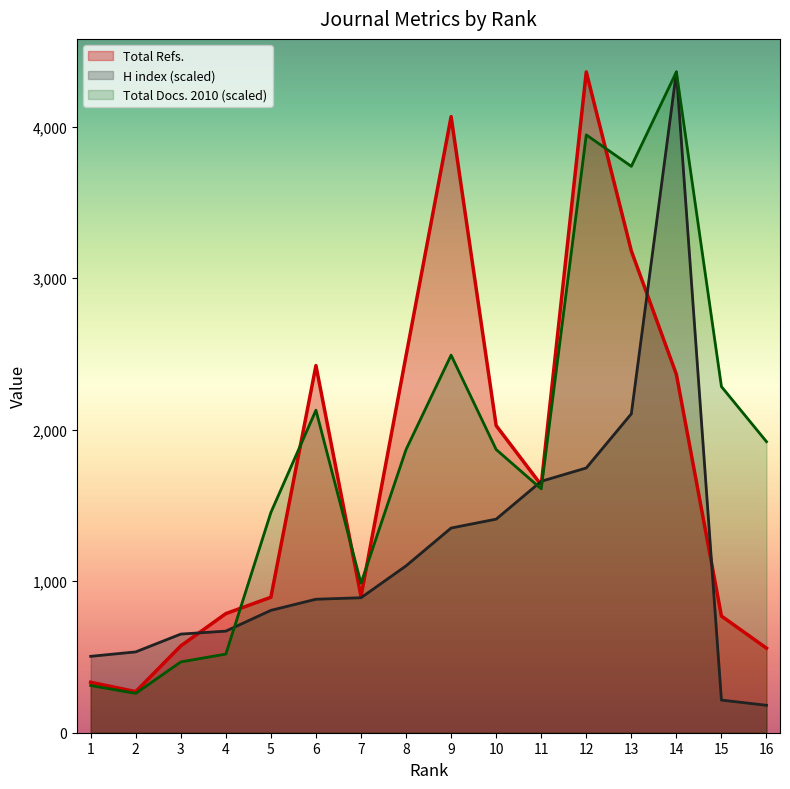

What is the sum of the H index values at 5 and 16?

988.7